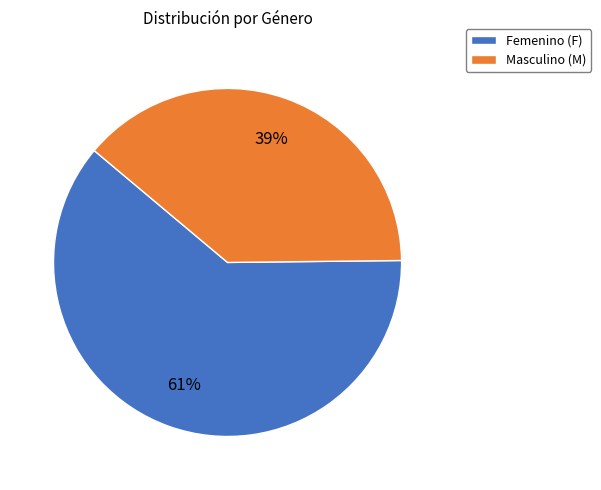

What is the ratio of the value at Masculino (M) to the value at Femenino (F)?

0.6